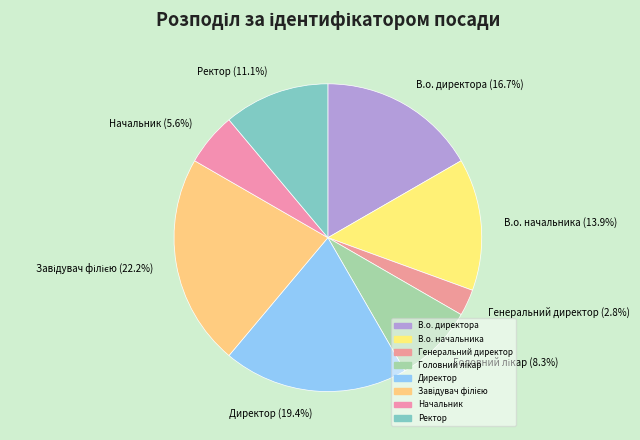

To the nearest percent, what percentage of the pie is В.о. начальника?

14%